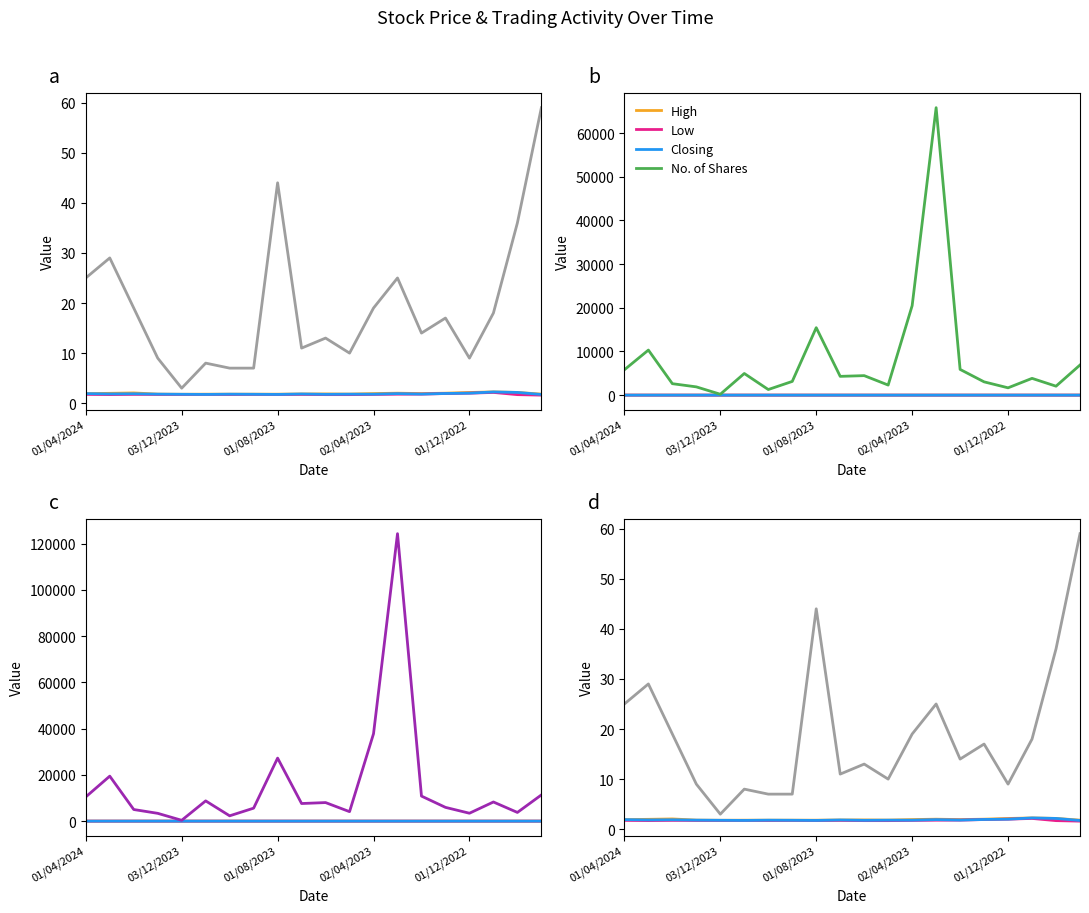

Is the value of Value Traded at 16 greater than the value of Closing at 11?

Yes